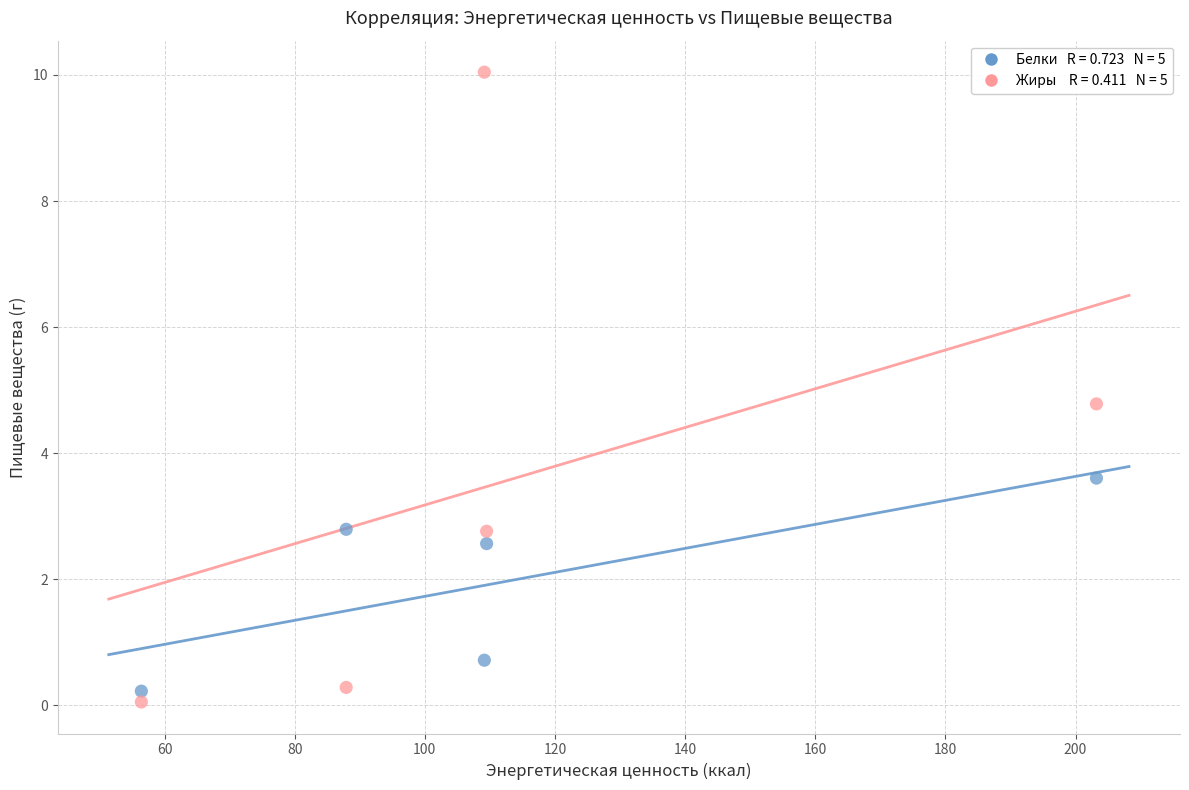

Across all data points, what is the range of Y values (max minus min)?

10.0